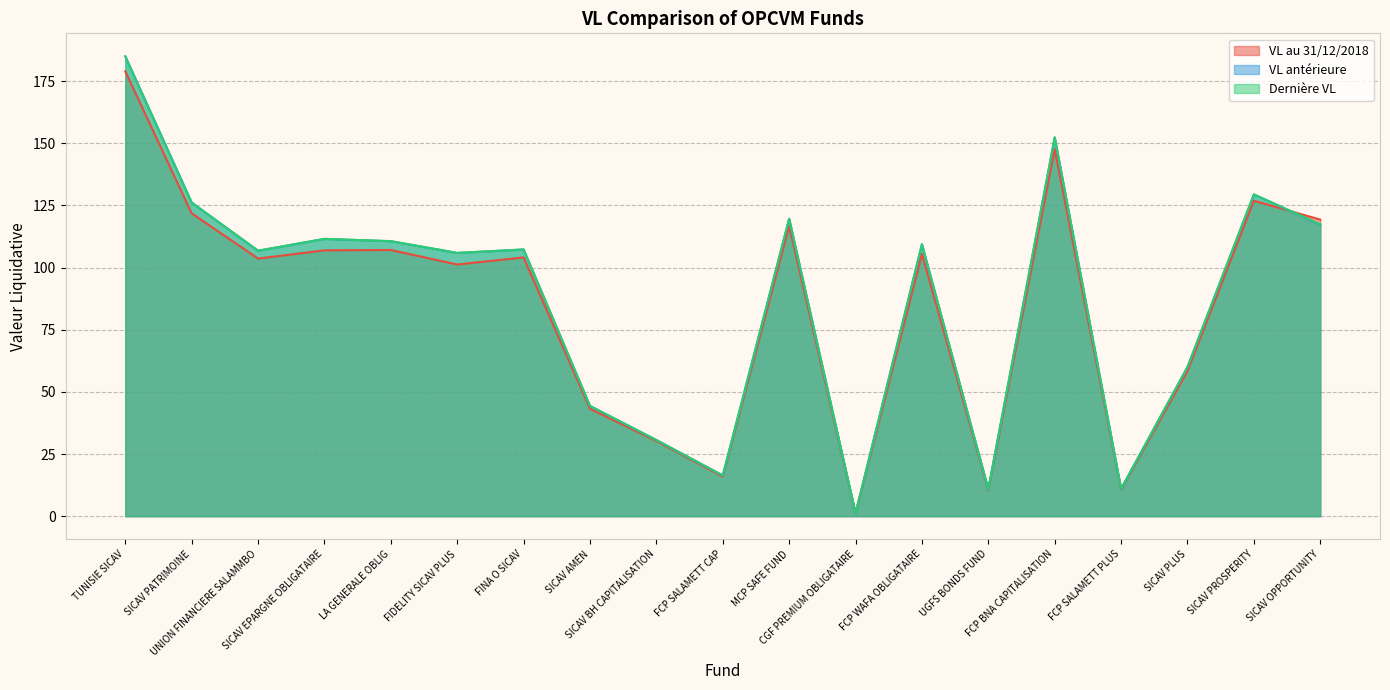

Does the chart display data point markers on the line(s)?

No